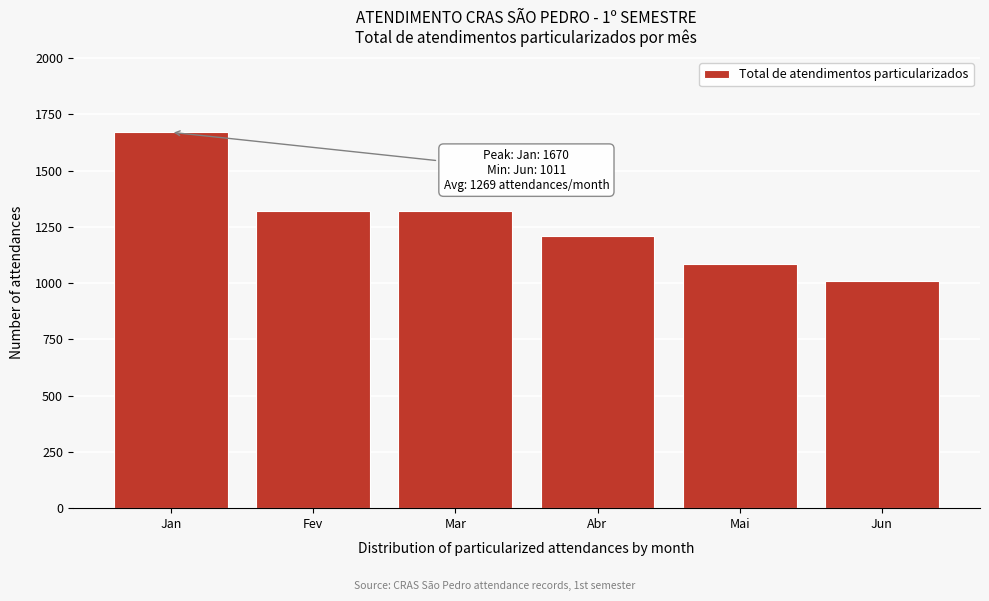

Reading left to right, transcribe all the data shown in this chart.

1670	1320	1320	1209	1084	1011